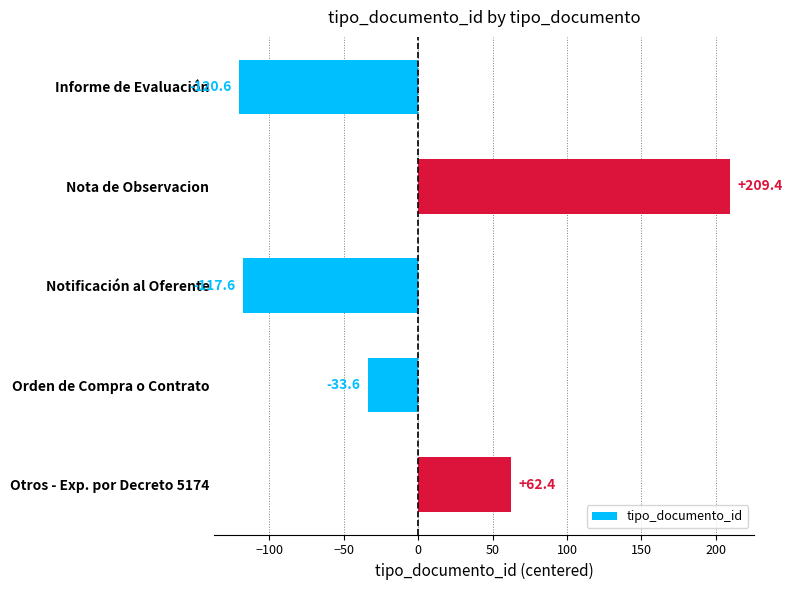

Between Notificación al Oferente and Orden de Compra o Contrato, which is larger?

Orden de Compra o Contrato